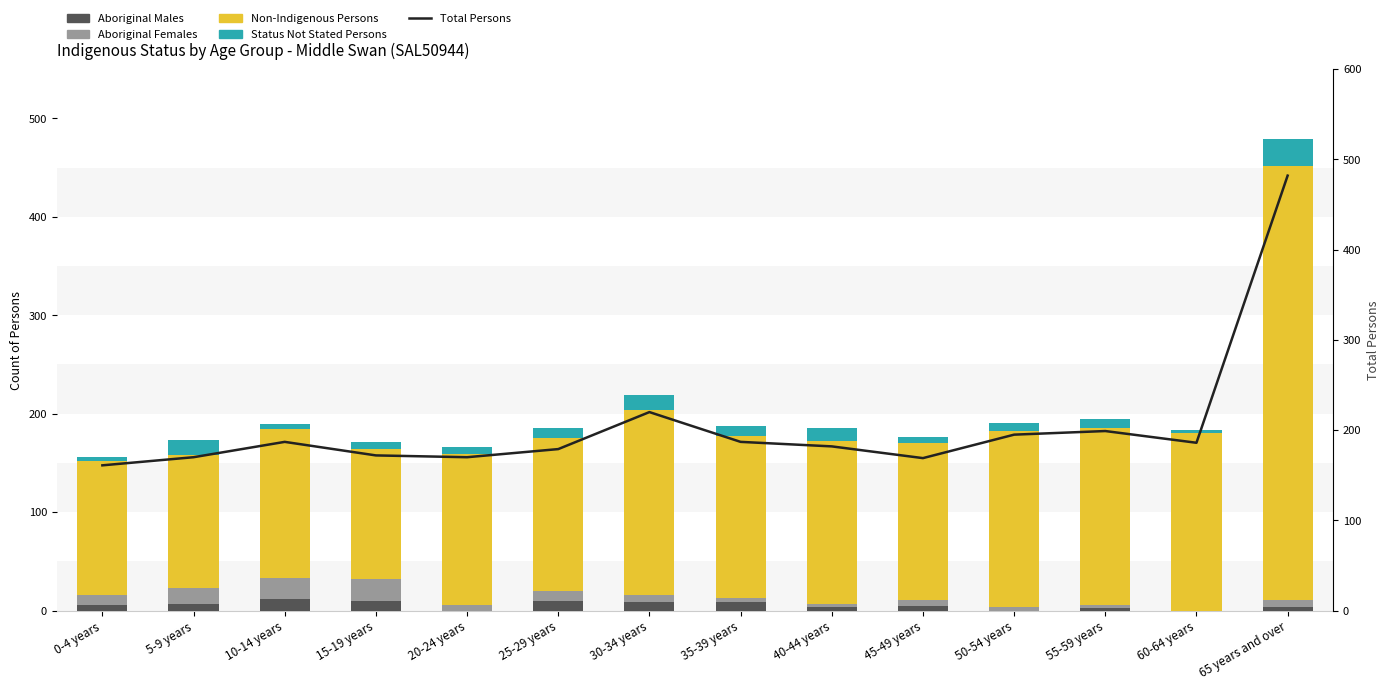

List the labels in order of Non-Indigenous Persons value, largest first.

65 years and over, 30-34 years, 55-59 years, 60-64 years, 50-54 years, 40-44 years, 35-39 years, 45-49 years, 25-29 years, 20-24 years, 10-14 years, 0-4 years, 5-9 years, 15-19 years